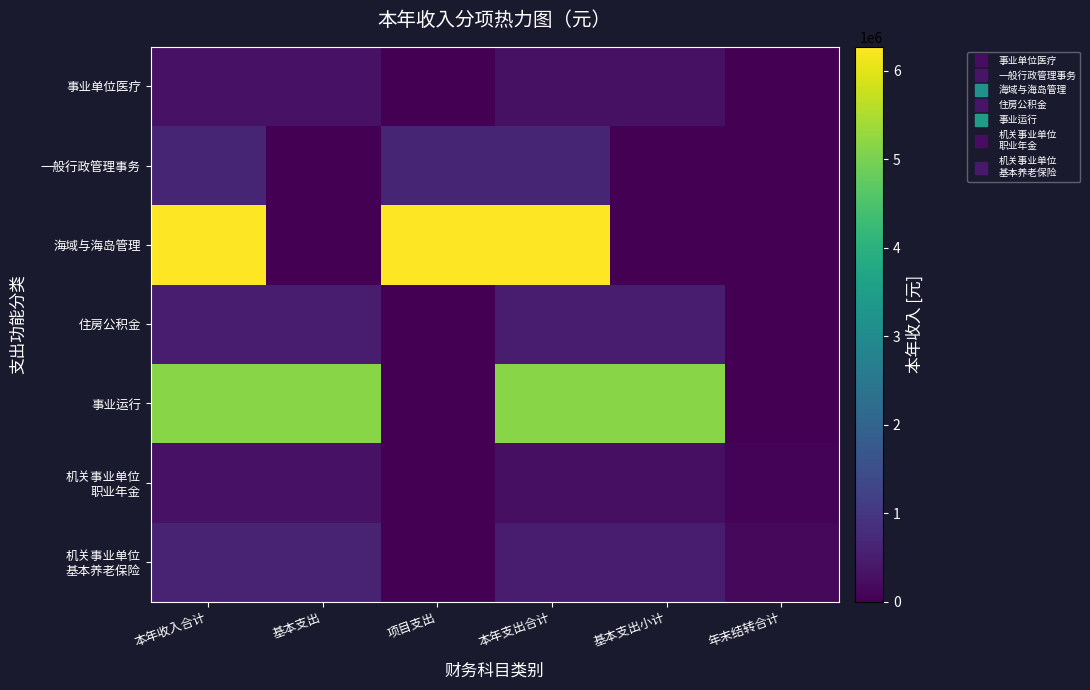

What is the difference between the highest and lowest values at 基本支出小计?

5150017.2